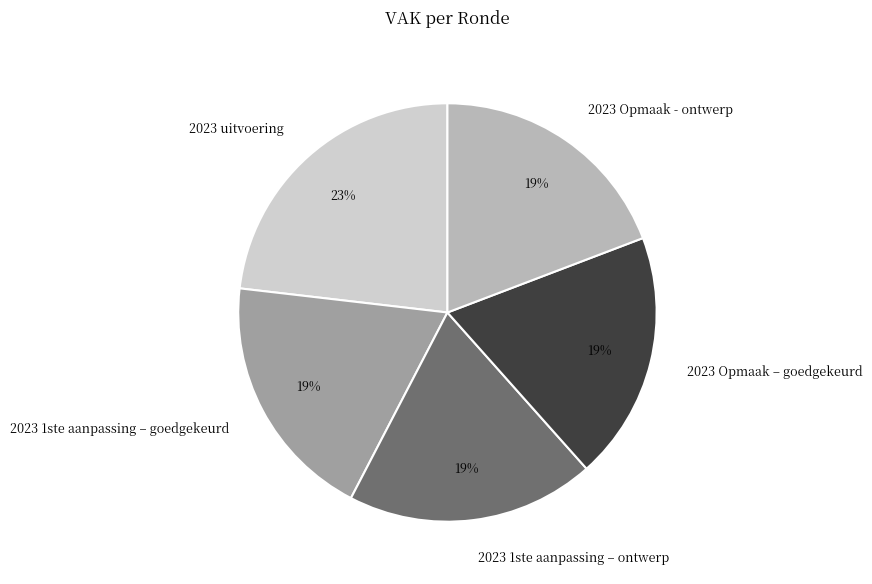

Count the number of slices in the pie.

5